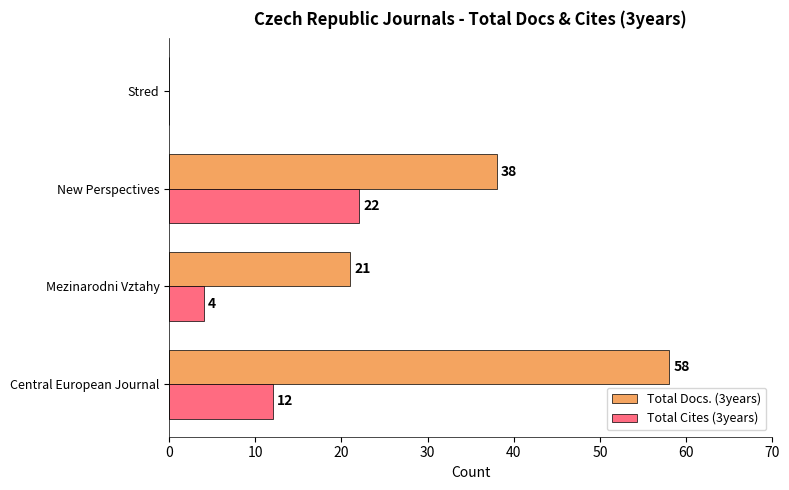

What is the sum of the Total Cites (3years) values at Stred and Central European Journal?

12